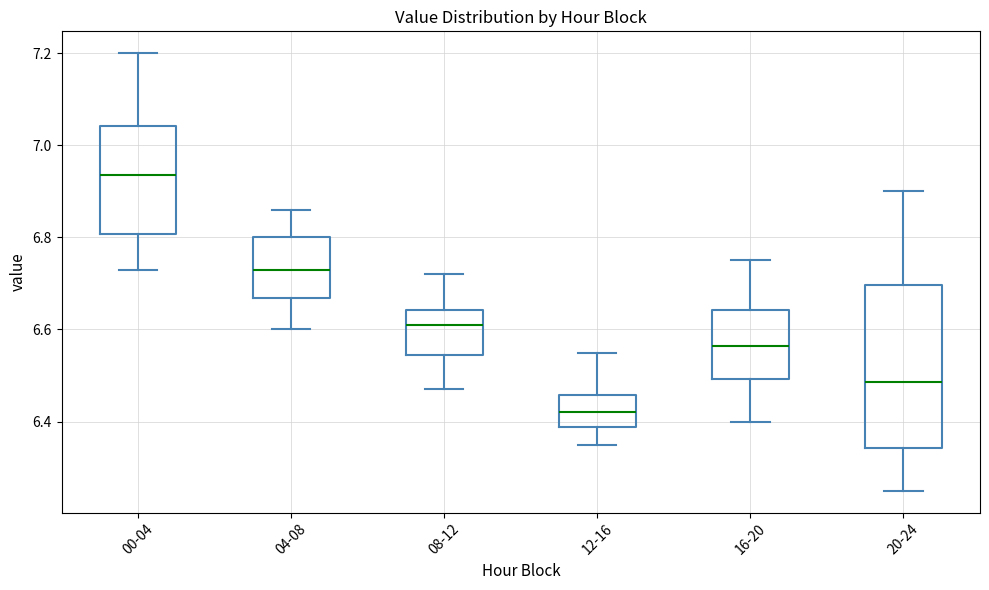

Where is the lower edge of the box for 16-20 on the y-axis? The values are not printed on the chart, so give them approximately, as read against the axis.

6.50